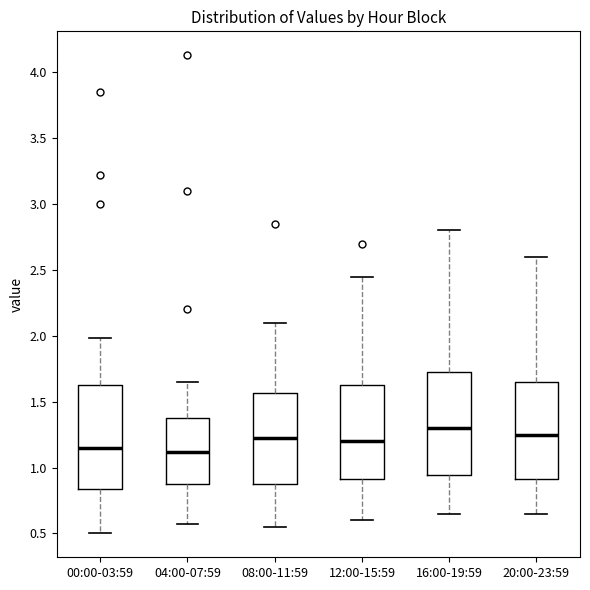

Which box's median line is the highest?

16:00-19:59